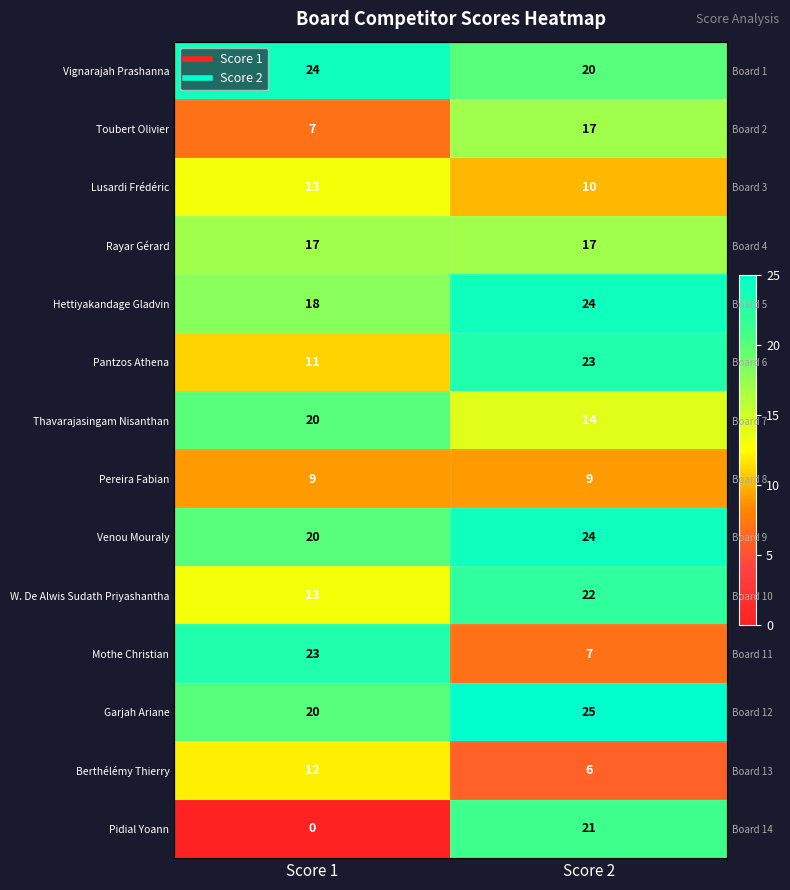

Which category has the lowest value in the Venou Mouraly series?

Score 1